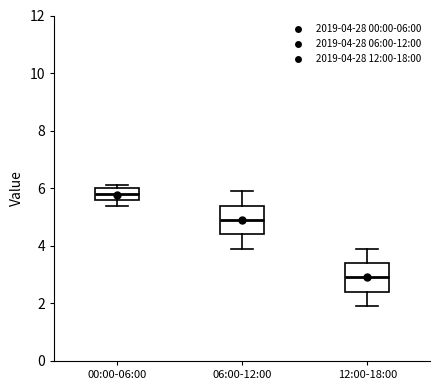

Which box has the highest median line?

00:00-06:00